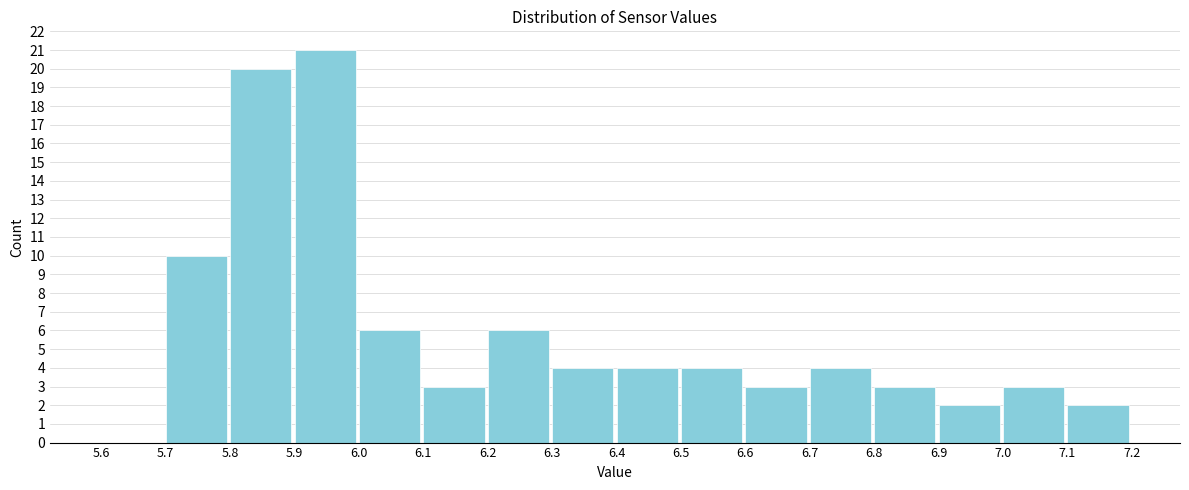

Reading left to right, list every bar in this chart as the range it spans on the x-axis followed by its height. The values are not printed on the chart, so give them approximately, as read against the axis.

5.6 to 5.7: 0
5.7 to 5.8: 10
5.8 to 5.9: 20
5.9 to 6.0: 21
6.0 to 6.1: 6
6.1 to 6.2: 3
6.2 to 6.3: 6
6.3 to 6.4: 4
6.4 to 6.5: 4
6.5 to 6.6: 4
6.6 to 6.7: 3
6.7 to 6.8: 4
6.8 to 6.9: 3
6.9 to 7.0: 2
7.0 to 7.1: 3
7.1 to 7.2: 2